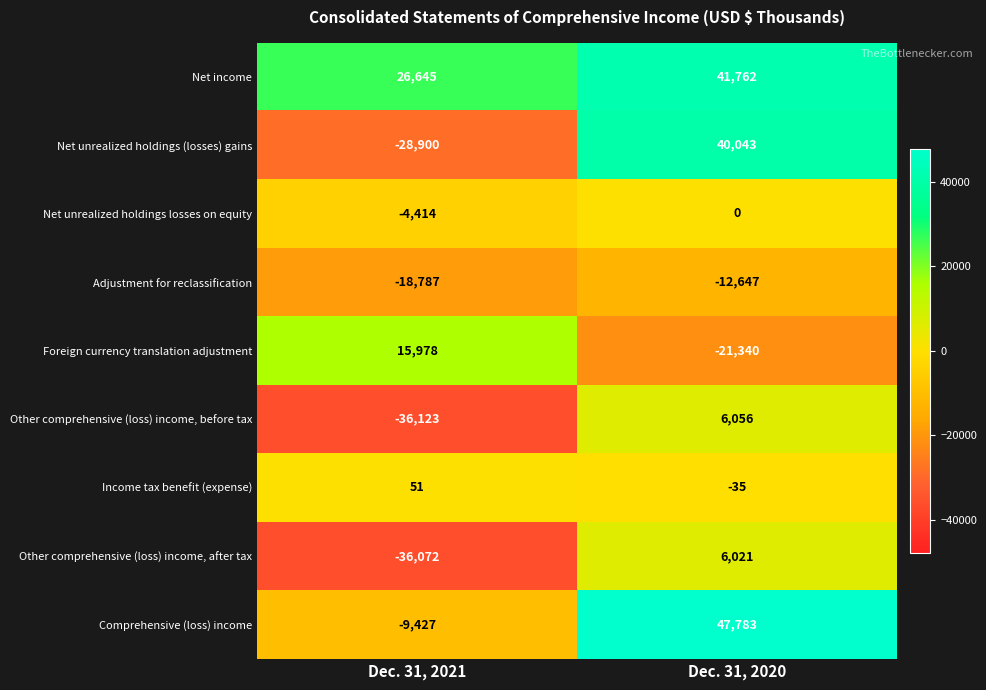

True or false: Income tax benefit (expense) has a value of -35 at Dec. 31, 2020.

True